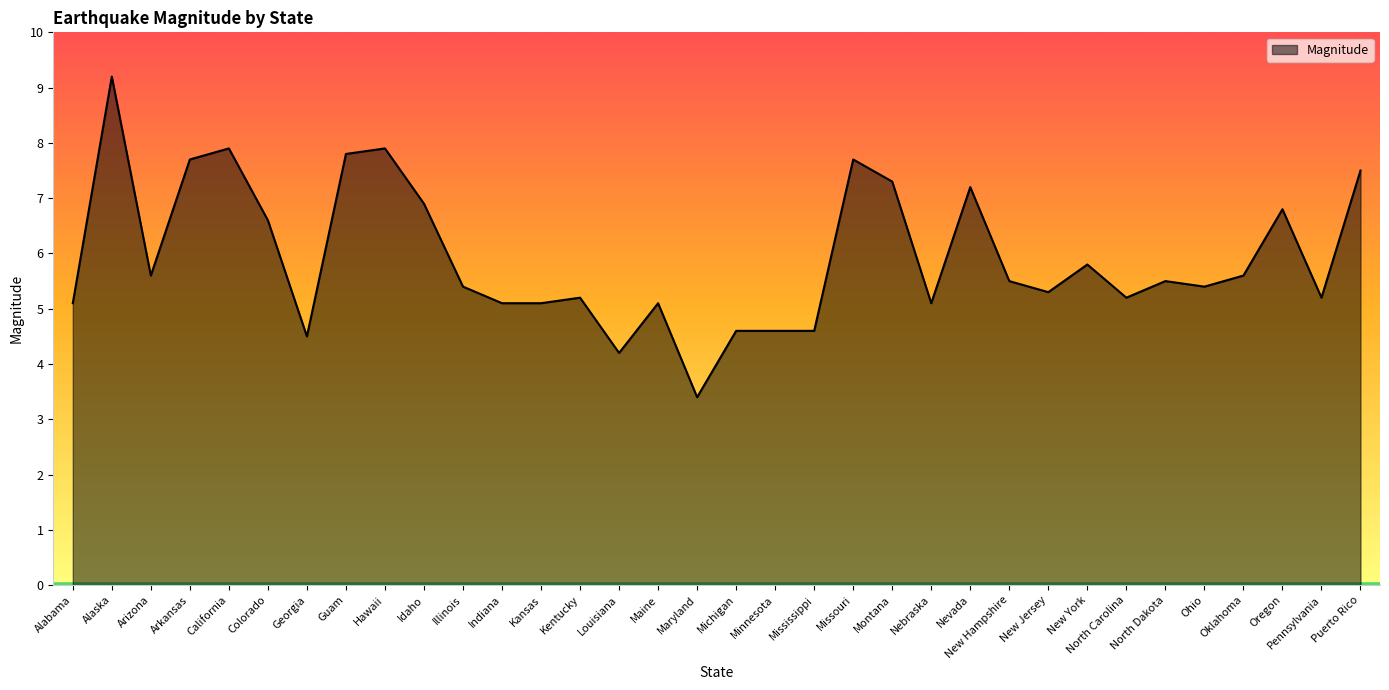

Read the value at Idaho.

6.9